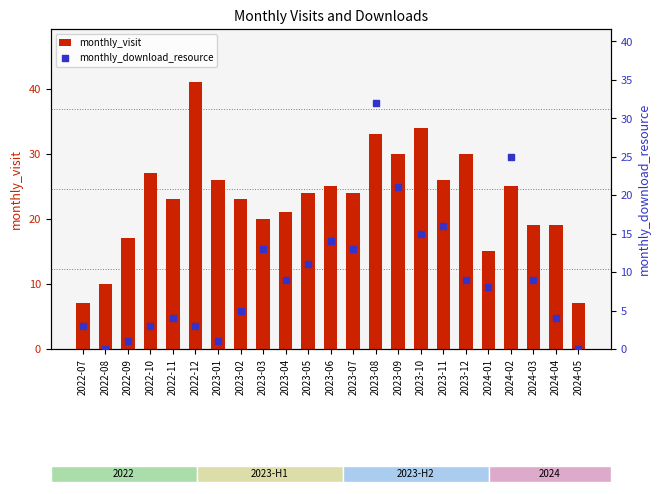

At which category is the sum across all series the highest?

2023-08